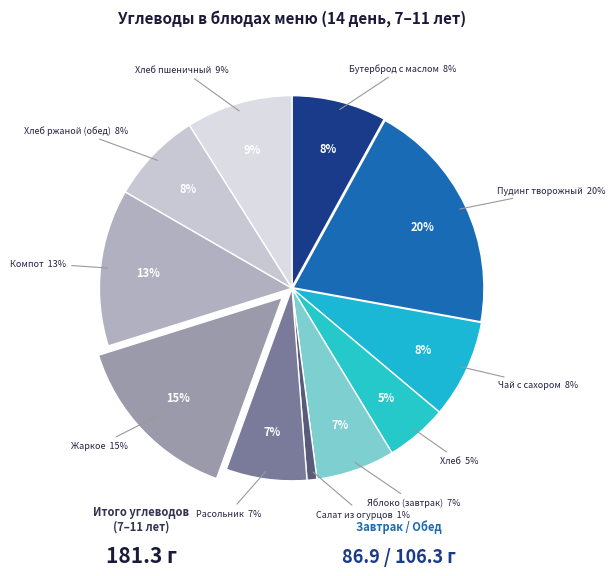

What percentage is NOT represented by Пудинг творожный?

80.1%